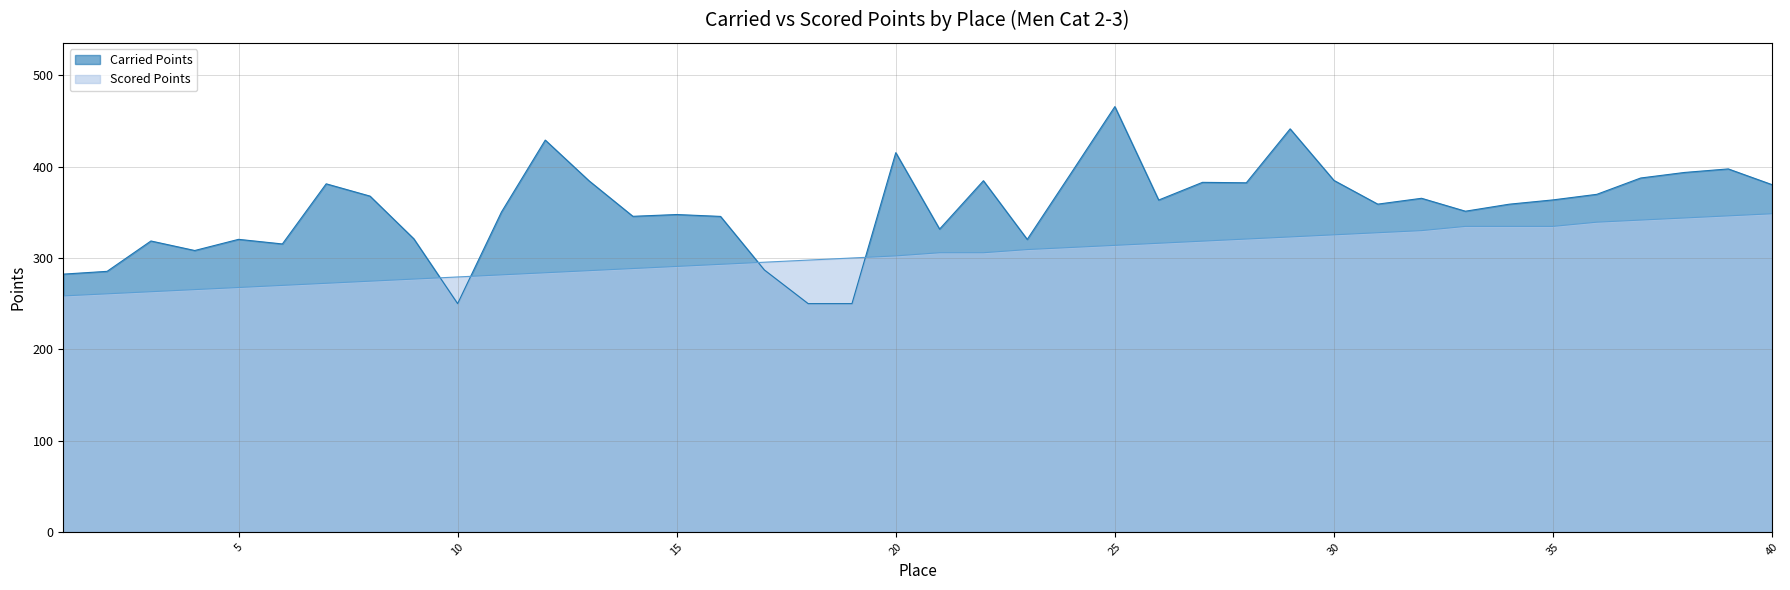

Which has a higher value, 27 or 11?

27